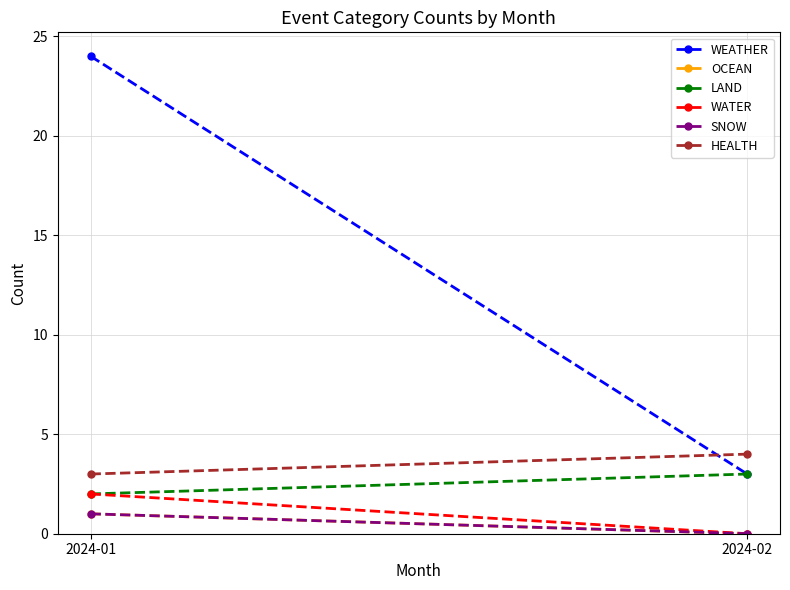

Is the value of LAND at 2024-01 greater than the value of SNOW at 2024-01?

Yes